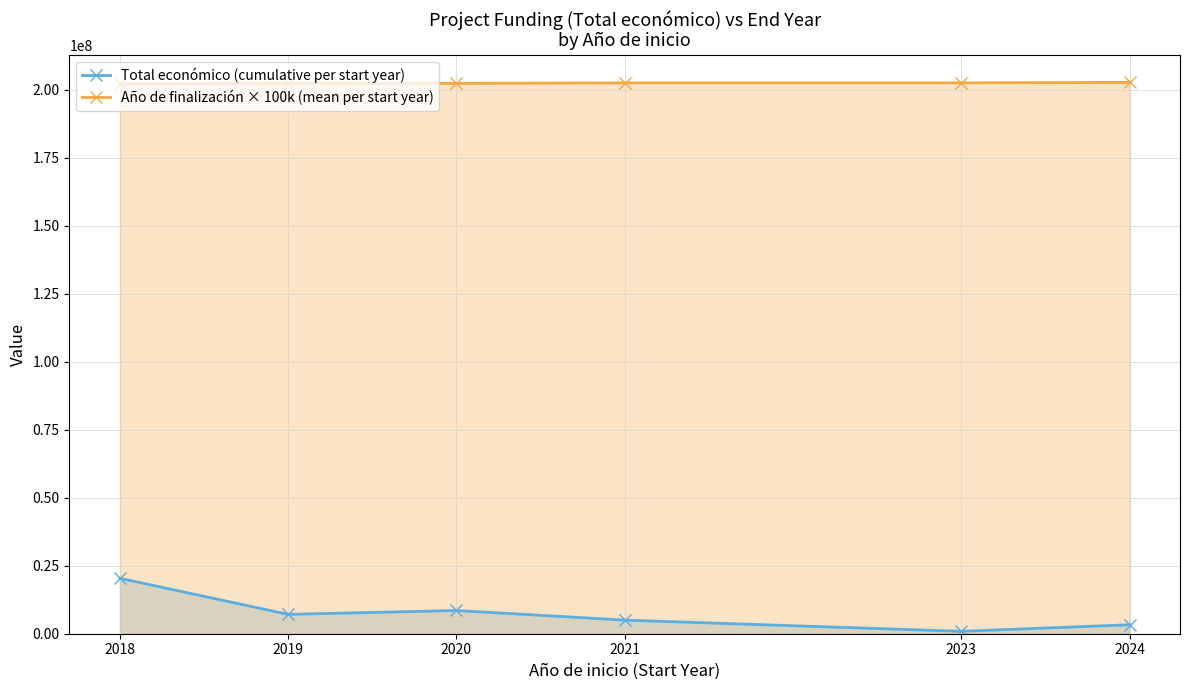

Is it true that Total económico (cumulative per start year) equals 883556 at 2023?

True